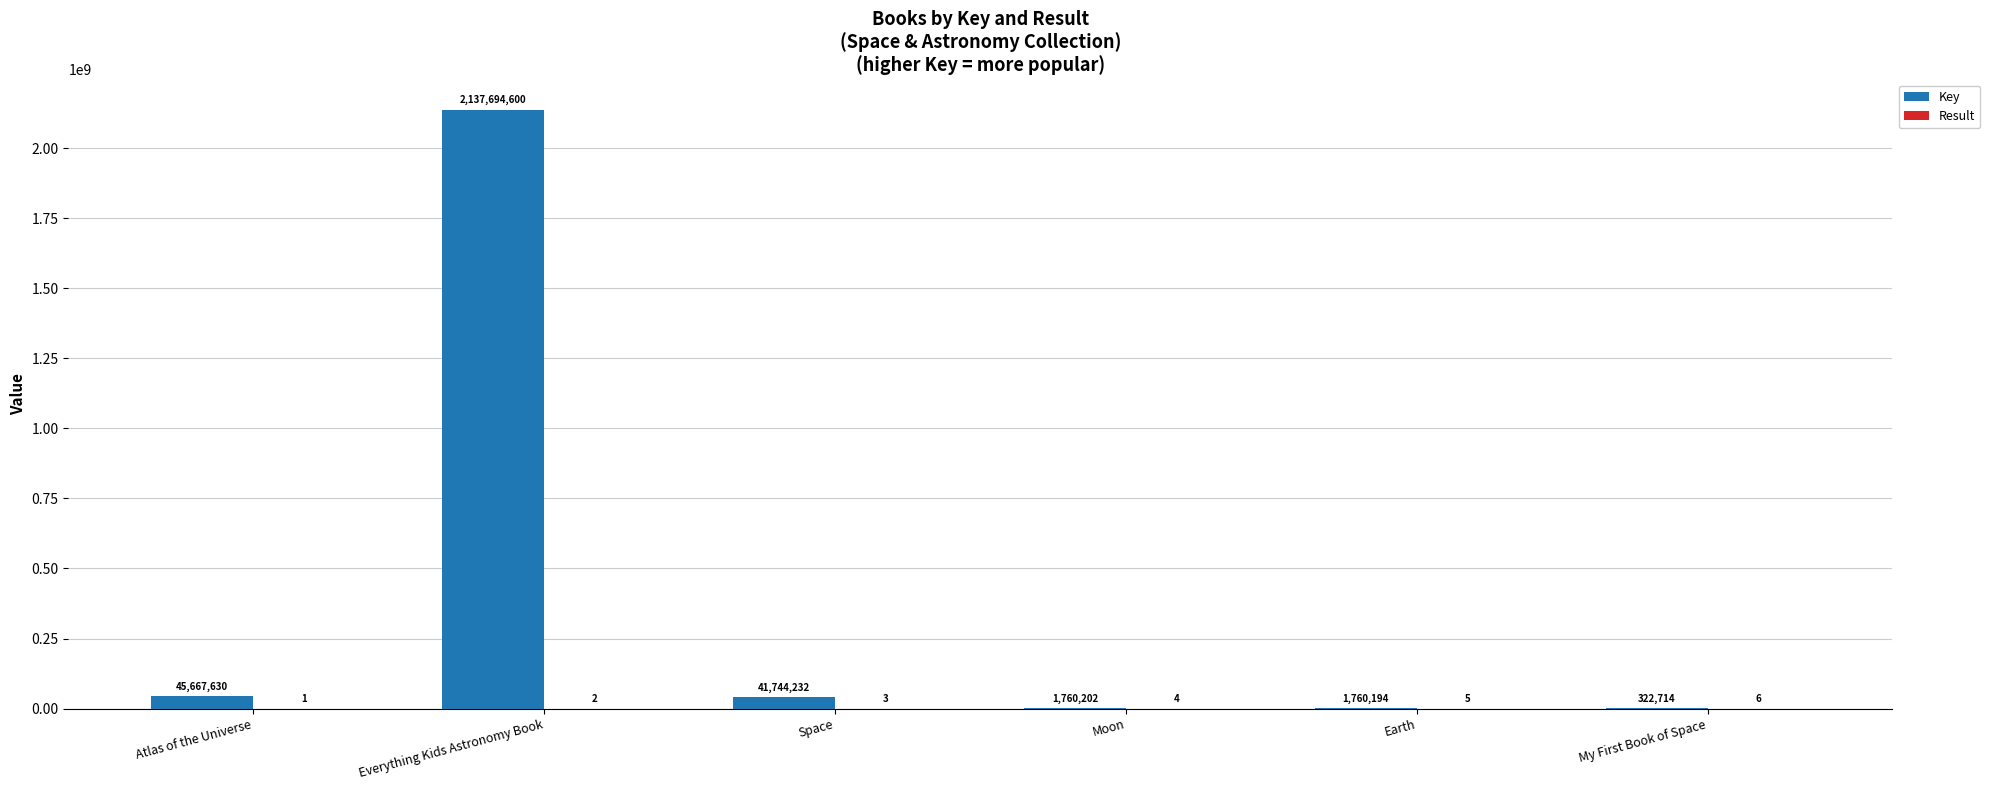

What is the greatest value displayed?

2137694600